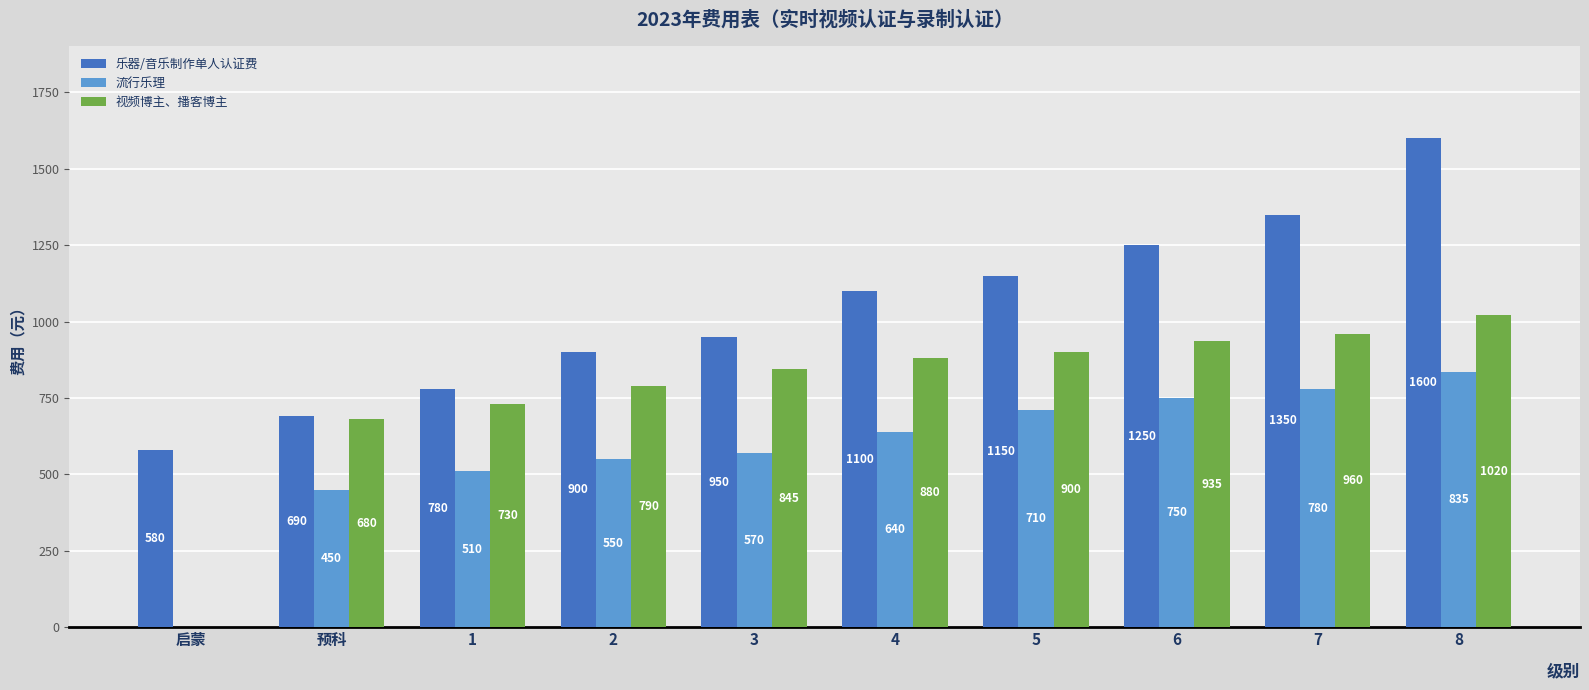

How many values in 视频博主、播客博主 are above zero?

9